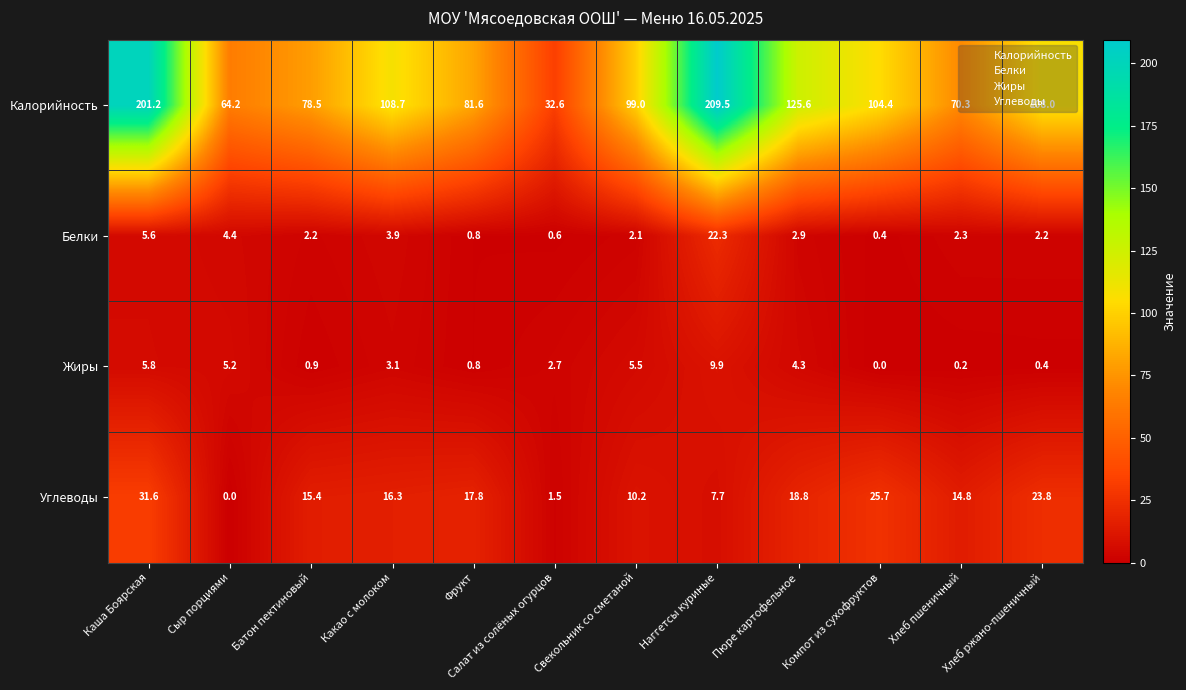

Which series has the largest total across all categories?

Калорийность